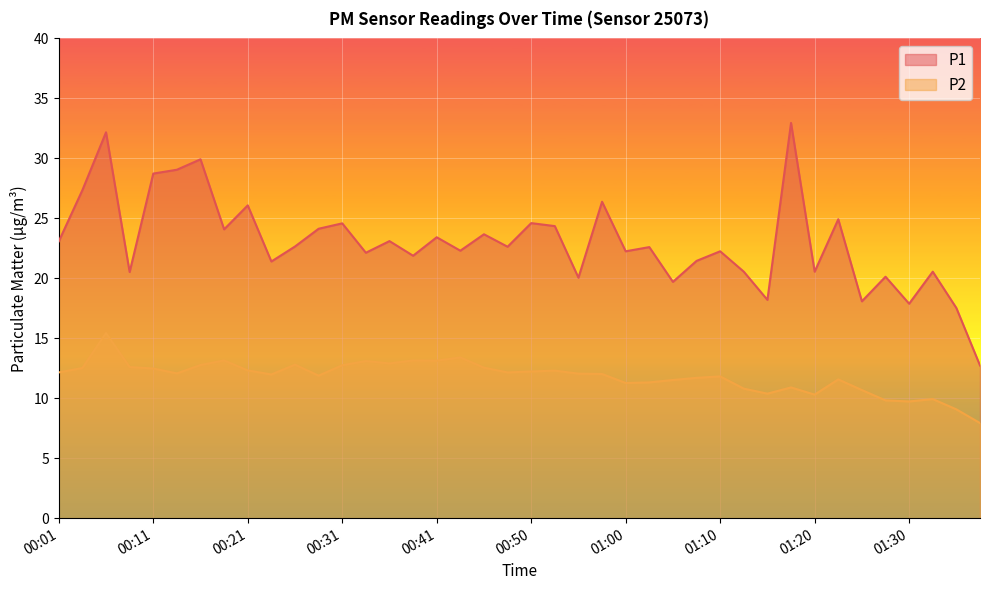

At which category does the chart reach its minimum across all series?

01:38